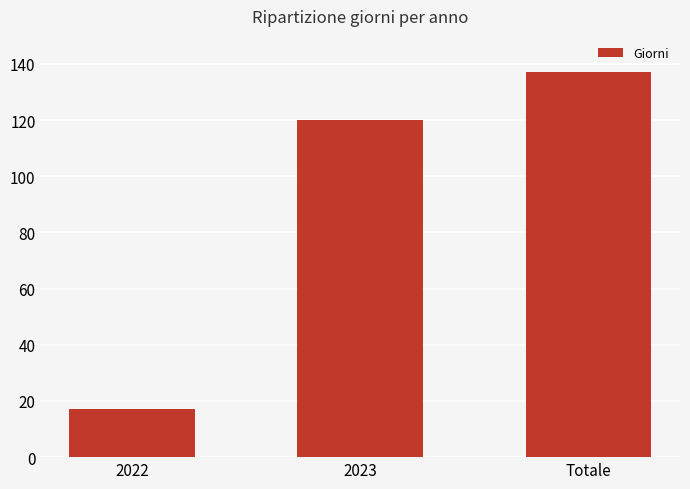

Reading right to left, what are all the values shown in this chart?

Totale=137	2023=120	2022=17